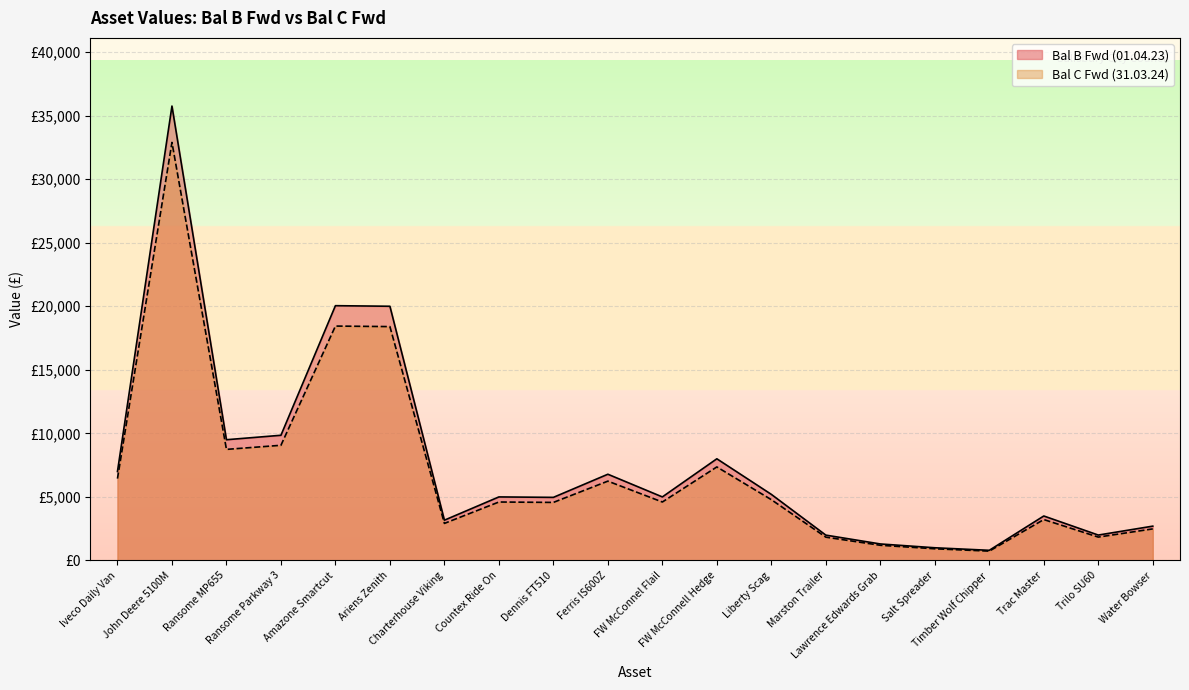

Which series changed the most between FW McConnell Hedge and Marston Trailer?

Bal B Fwd (01.04.23)